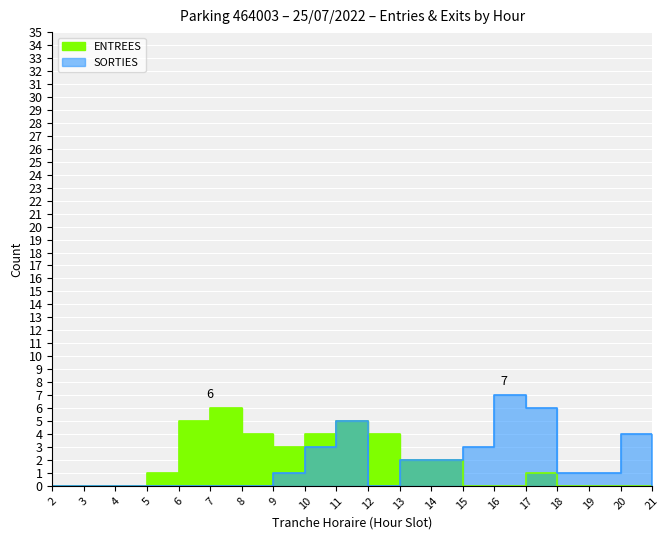

Which series has the widest spread of values?

SORTIES